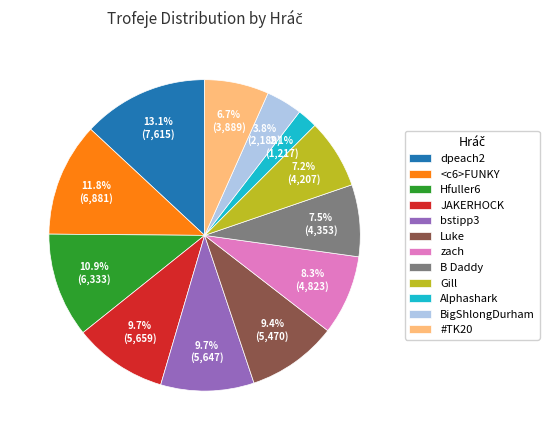

What percentage is the BigShlongDurham slice, to the nearest percent?

4%